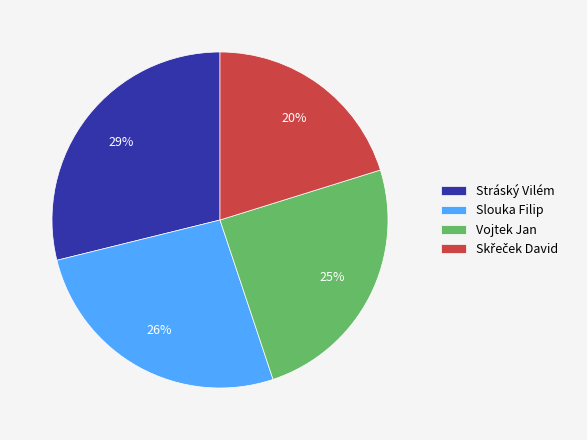

Is the sum of Slouka Filip and Stráský Vilém greater than half?

Yes